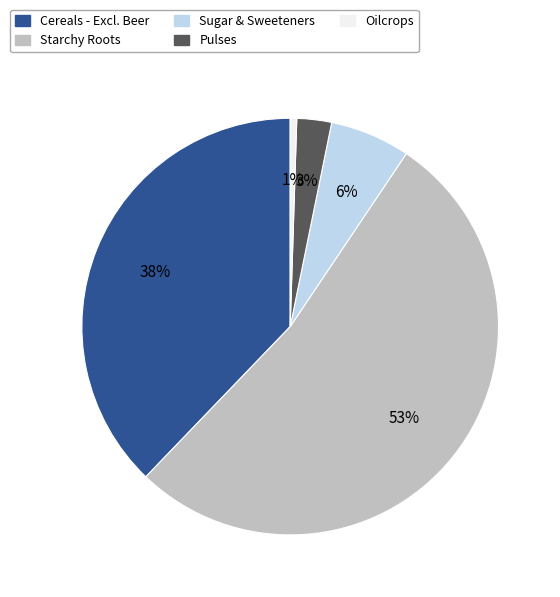

Which has a higher value, Sugar & Sweeteners or Pulses?

Sugar & Sweeteners